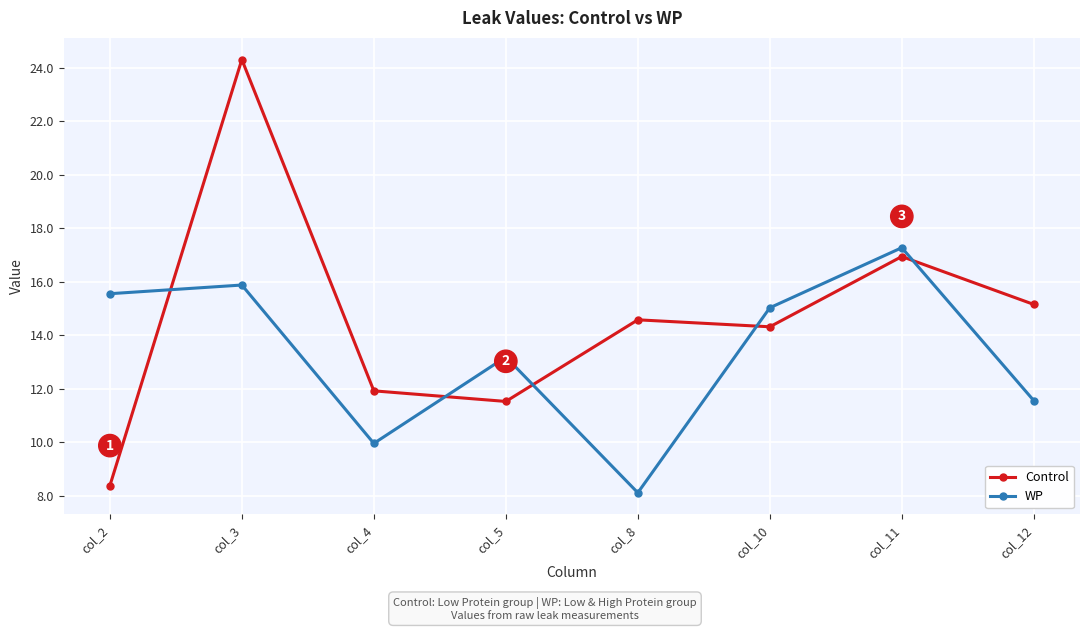

Where does the WP series first go above 15?

col_2